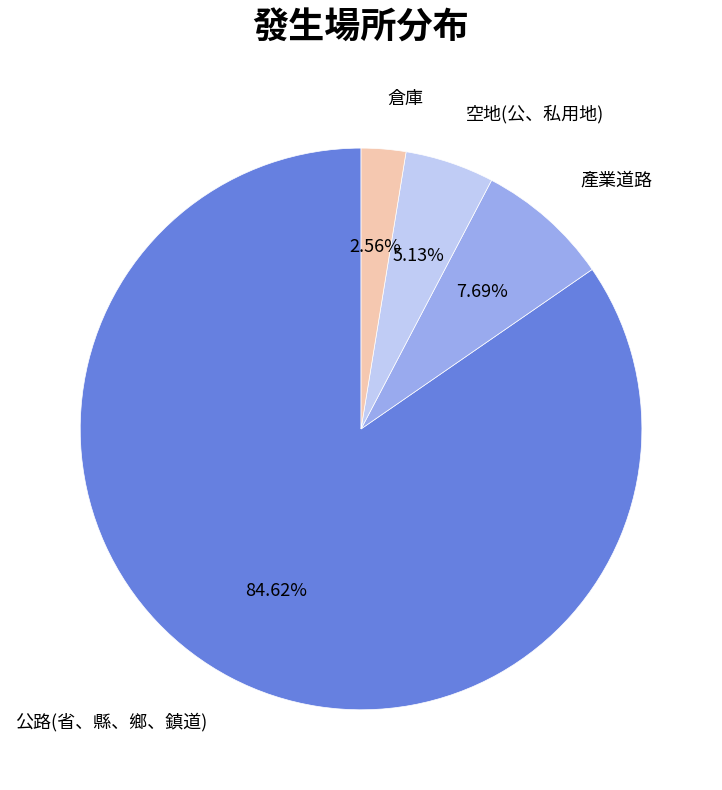

Count the number of slices in the pie.

4